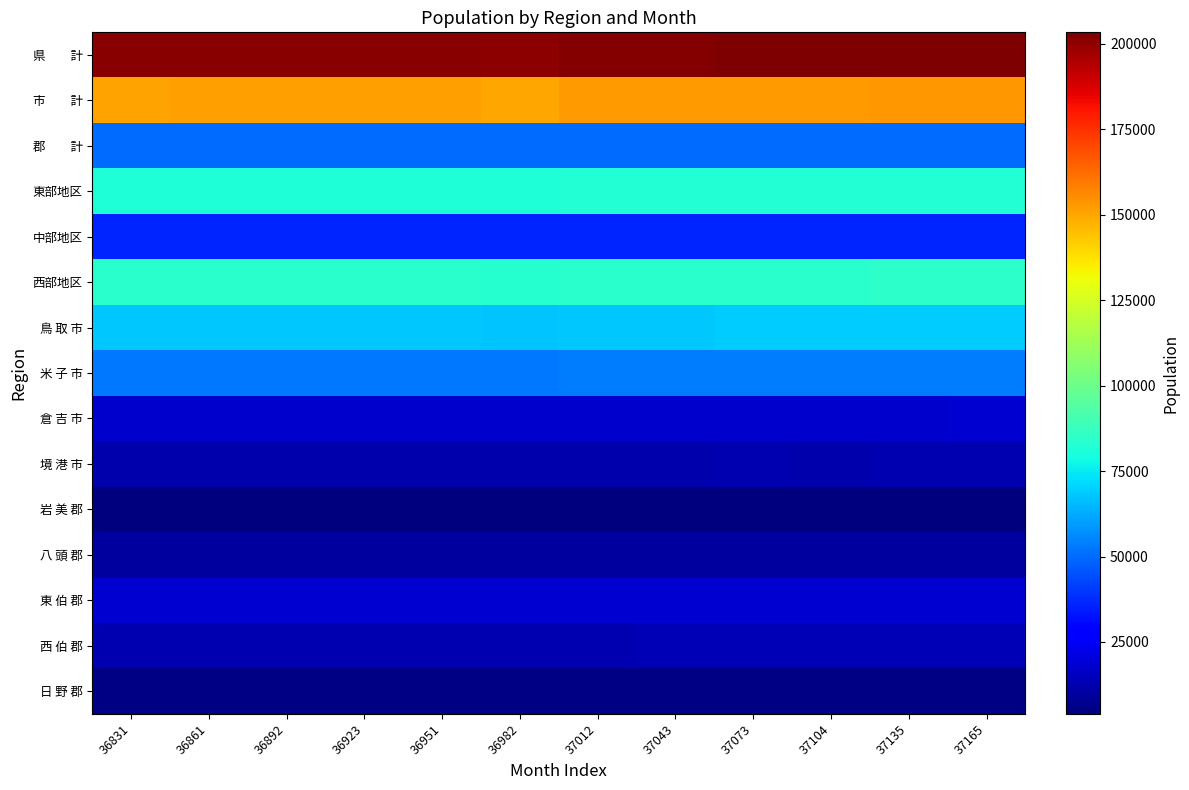

List the series in order of their peak value, highest first.

県 計, 市 計, 西部地区, 東部地区, 鳥 取 市, 米 子 市, 郡 計, 中部地区, 東 伯 郡, 倉 吉 市, 西 伯 郡, 境 港 市, 八 頭 郡, 日 野 郡, 岩 美 郡